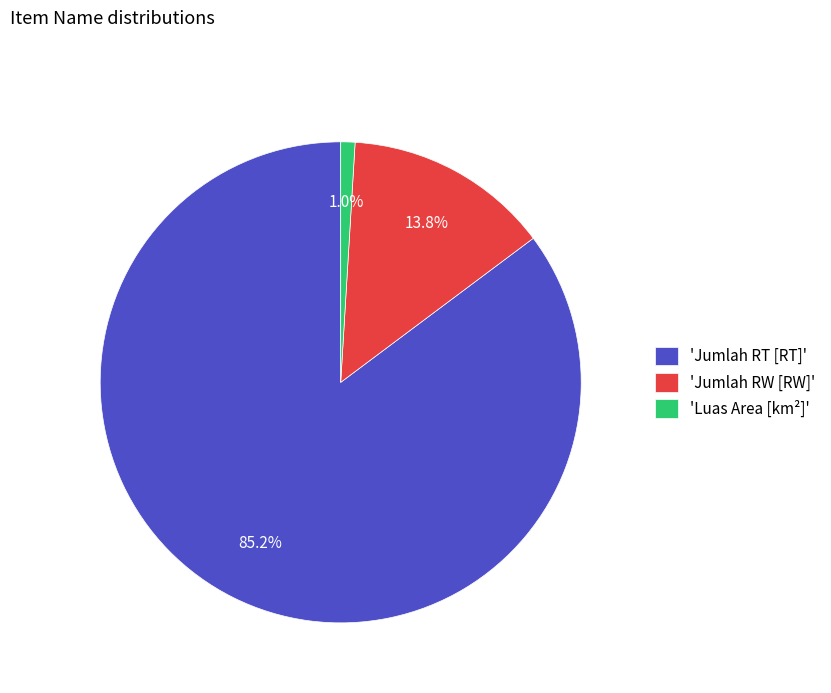

What is the total percentage of 'Jumlah RT [RT]' and 'Luas Area [km²]'?

86.2%